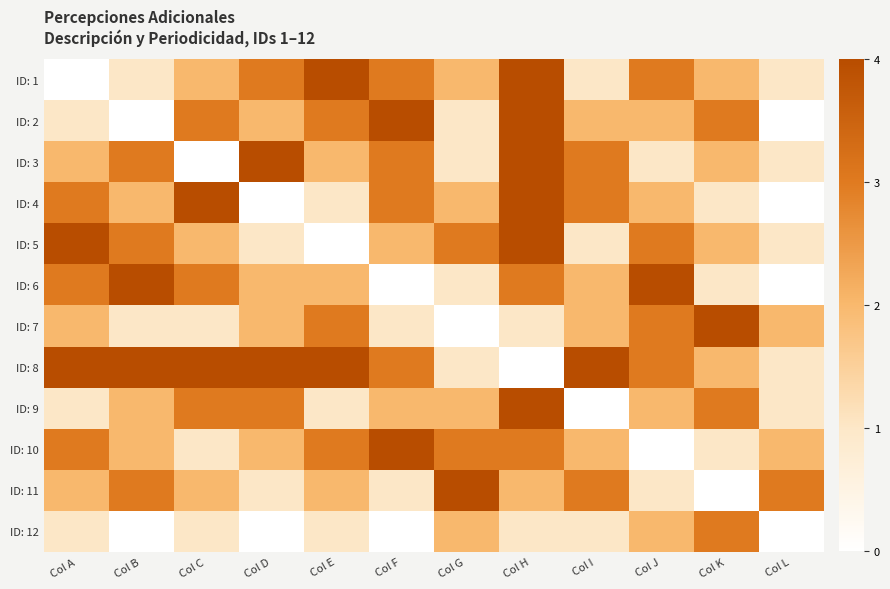

At how many categories does at least one series exceed 0?

12